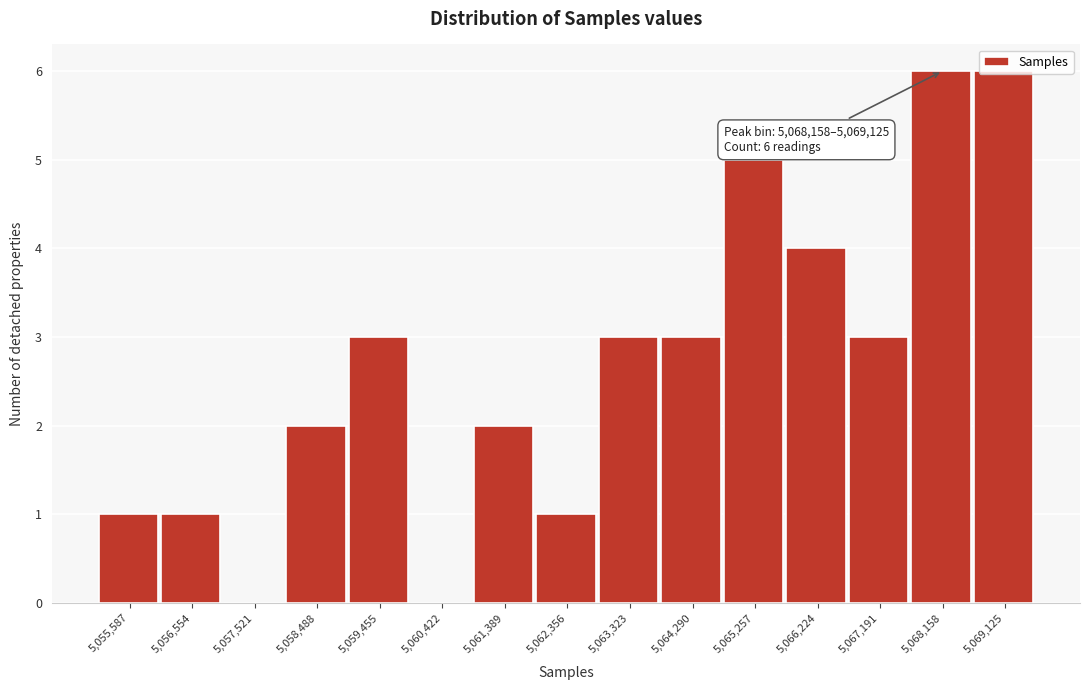

What is the maximum value shown in the chart?

6